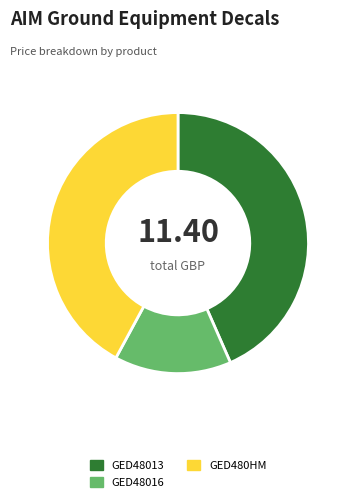

Count the number of slices in the pie.

3